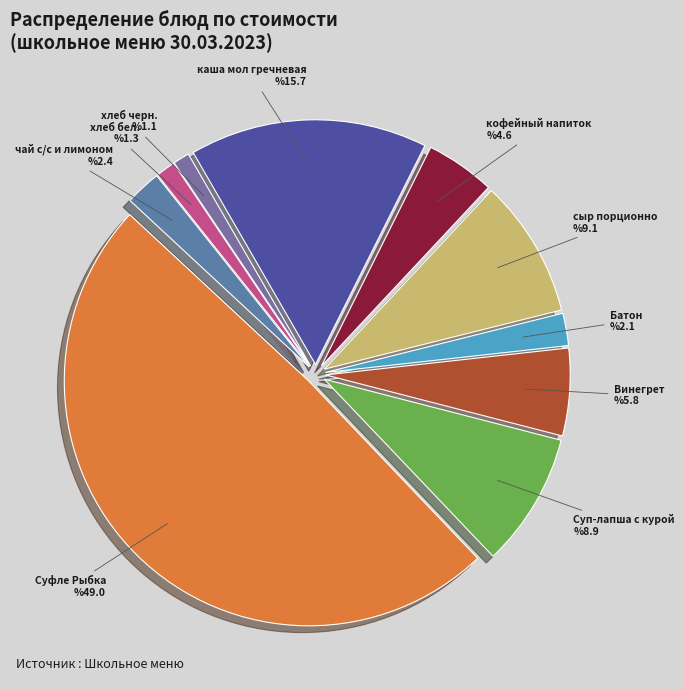

Which category has the biggest portion of the pie?

Суфле Рыбка